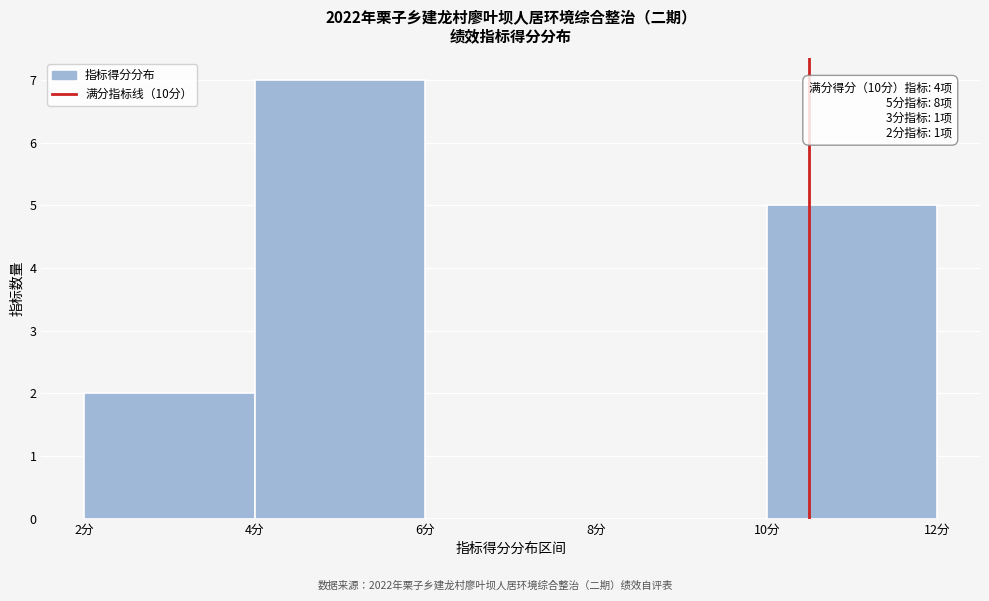

Over which range of the x-axis is the bar tallest?

4 to 6